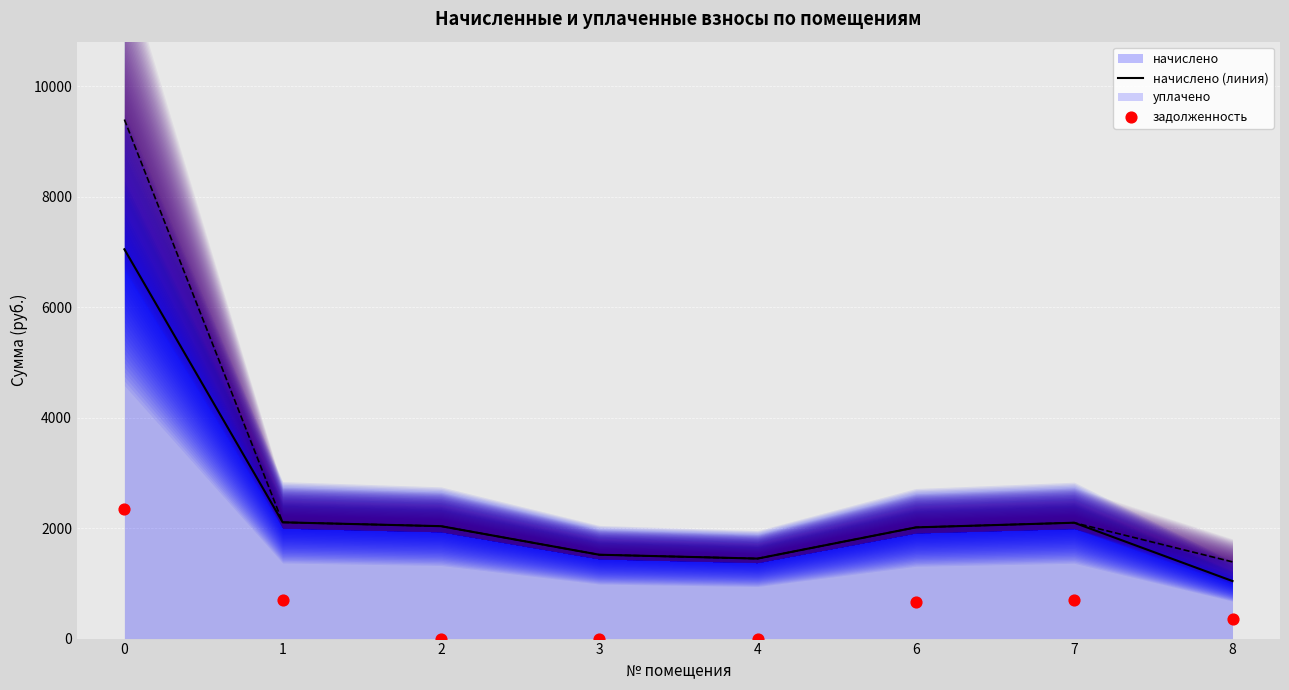

The value of начислено at 0 is 7046.0. True or false?

True